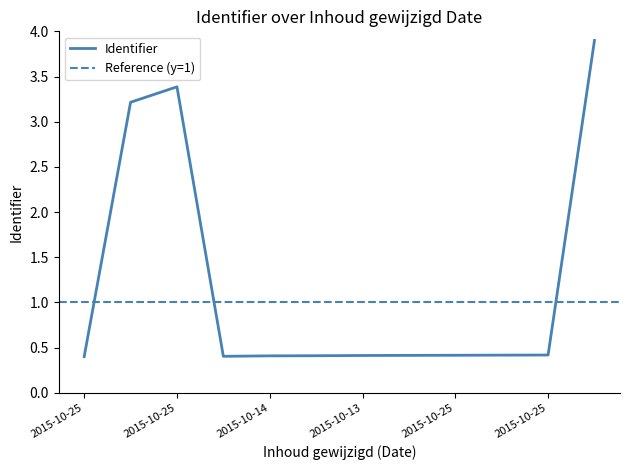

Where is the data nearest to the value 2?

2015-10-25